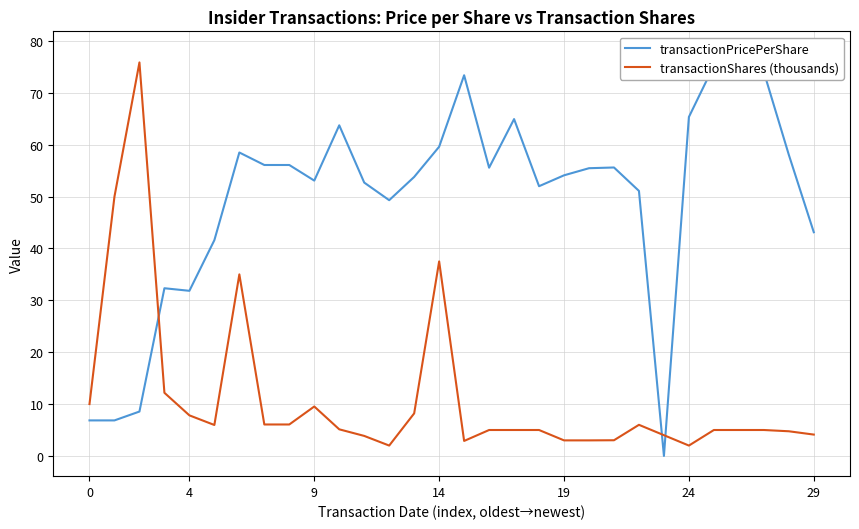

What is the sum of the transactionPricePerShare values at 15 and 29?

116.5